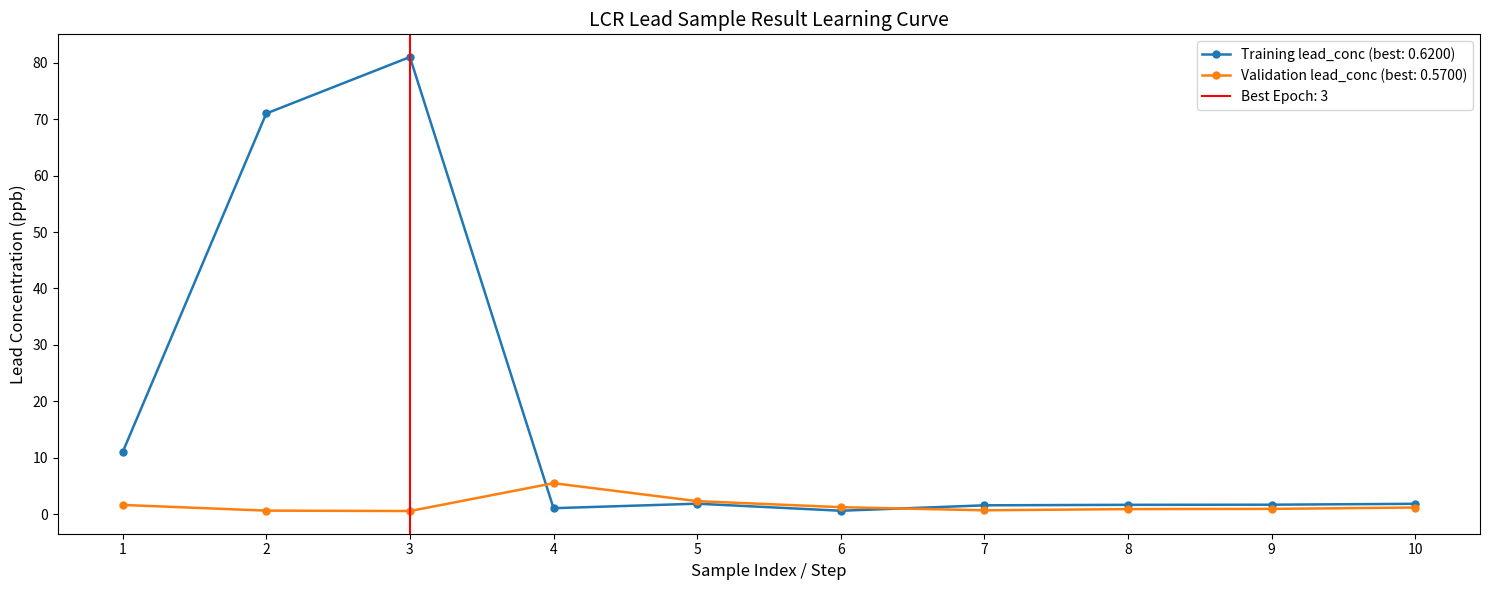

The value of Lead levels by sample period (B/2023 draws) at 8 is 0.9. True or false?

True